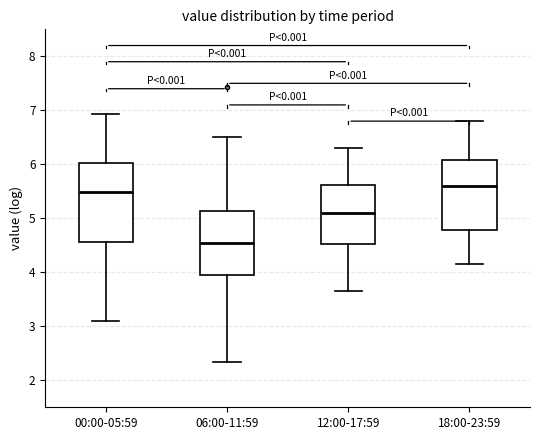

Which box's median line is the highest?

18:00-23:59